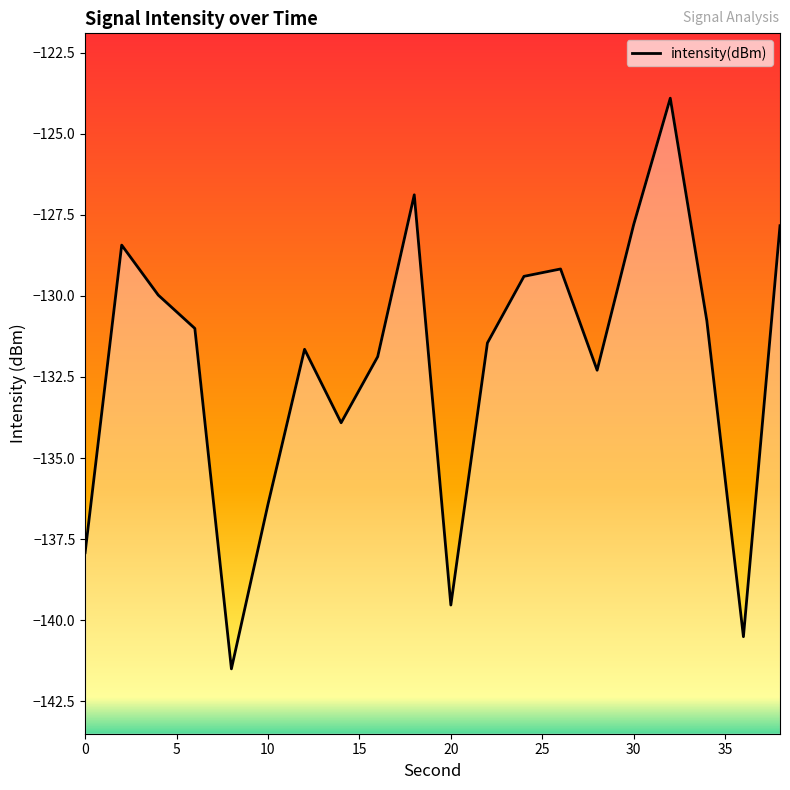

What is the change in value from 10 to 26?

+7.3